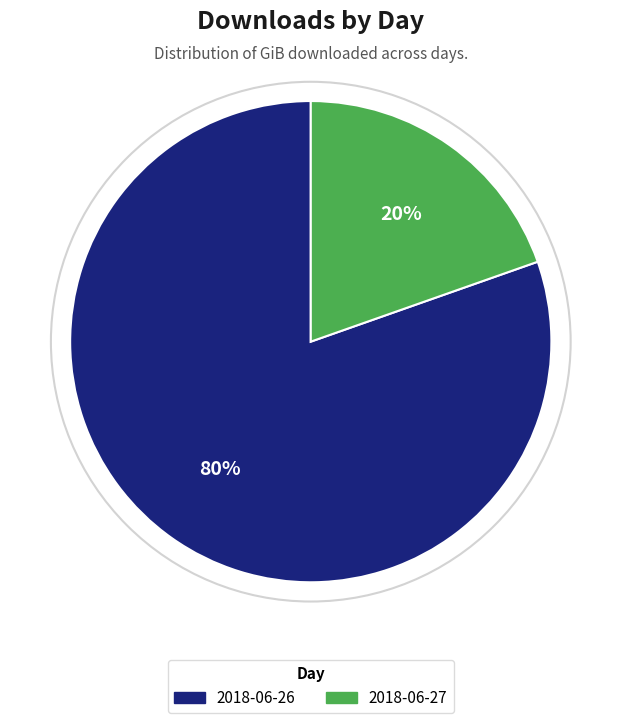

What is the smallest slice in the pie chart?

2018-06-27